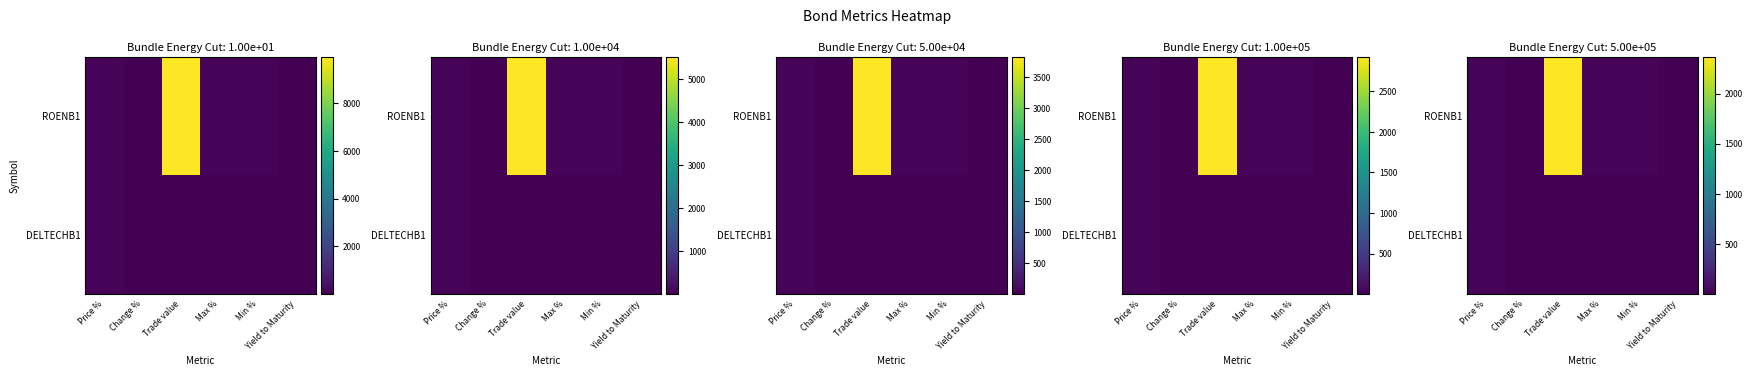

What is the sum of the ROENB1 values at Yield to Maturity and Min %?

24.7